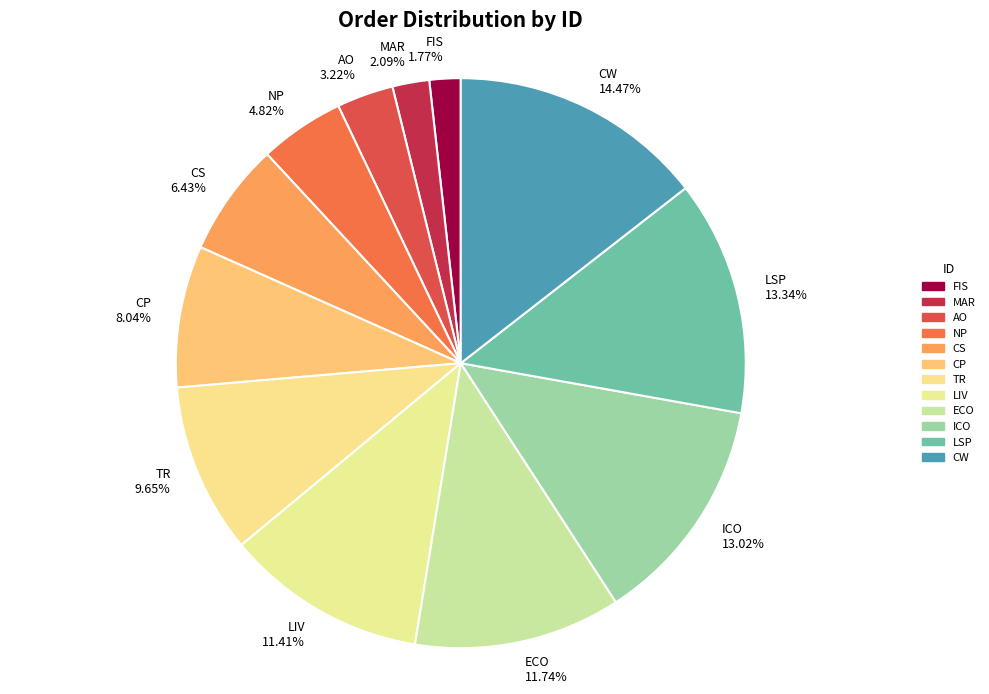

To the nearest percent, what is the combined percentage of TR and CW?

24%